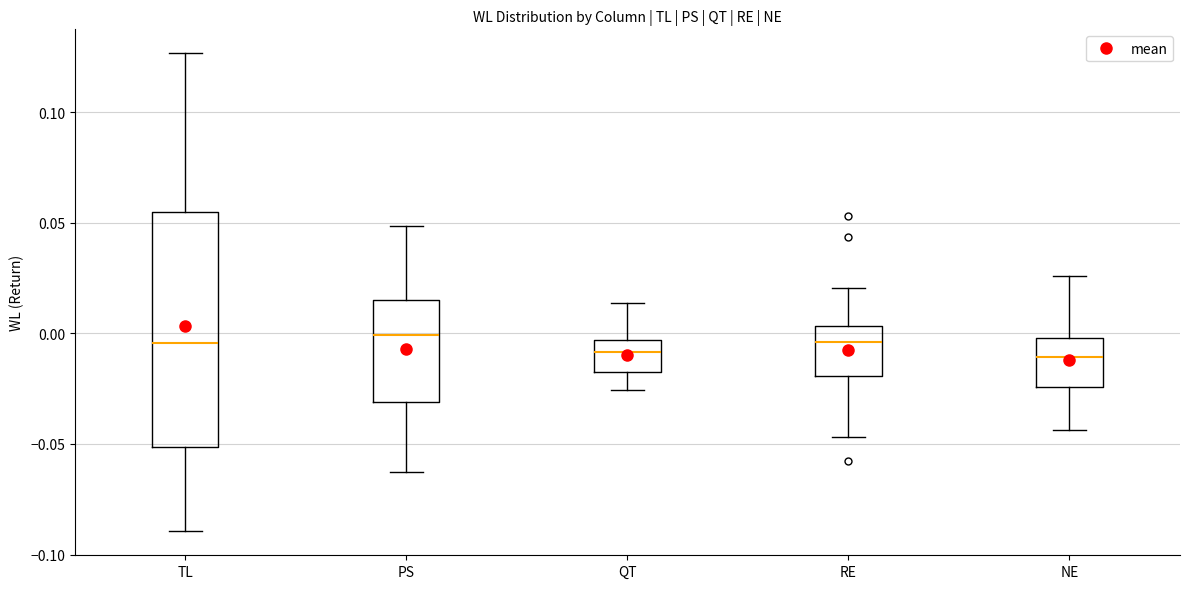

Reading left to right, read every box against the y-axis: the position of its median line, the range the box covers, and the ends of its whiskers. The values are not printed on the chart, so give them approximately, as read against the axis.

TL: median -0.005, box -0.050 to 0.055, whiskers -0.090 to 0.125
PS: median 0.000, box -0.030 to 0.015, whiskers -0.065 to 0.050
QT: median -0.010, box -0.020 to -0.005, whiskers -0.025 to 0.015
RE: median -0.005, box -0.020 to 0.005, whiskers -0.045 to 0.020
NE: median -0.010, box -0.025 to 0.000, whiskers -0.045 to 0.025